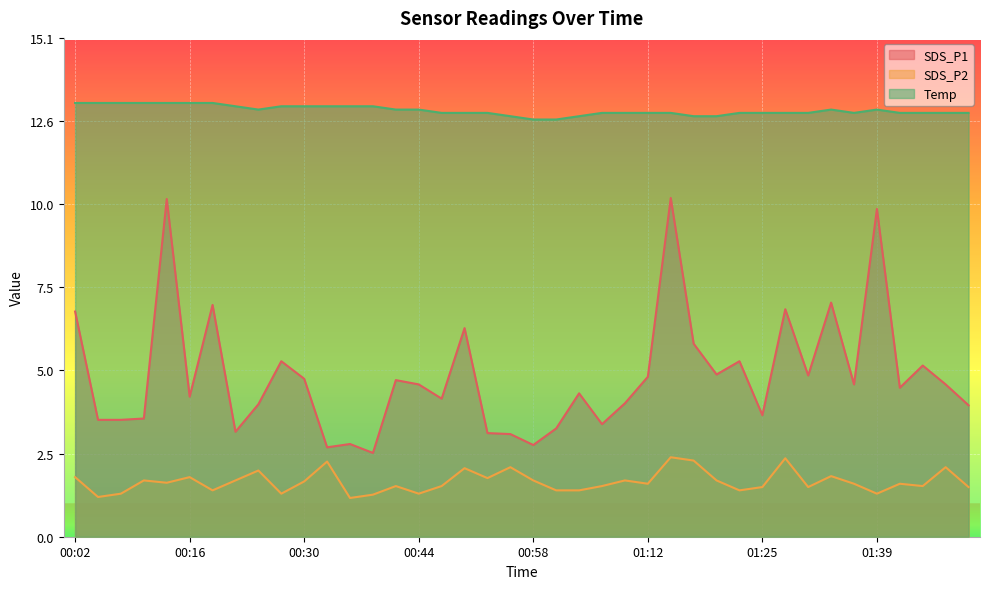

The value of SDS_P2 at 01:48 is 2.1. True or false?

True